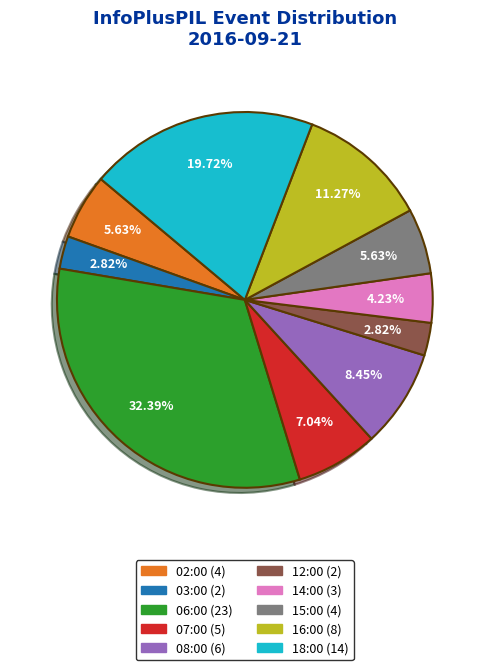

Is 03:00 the majority of the pie?

No